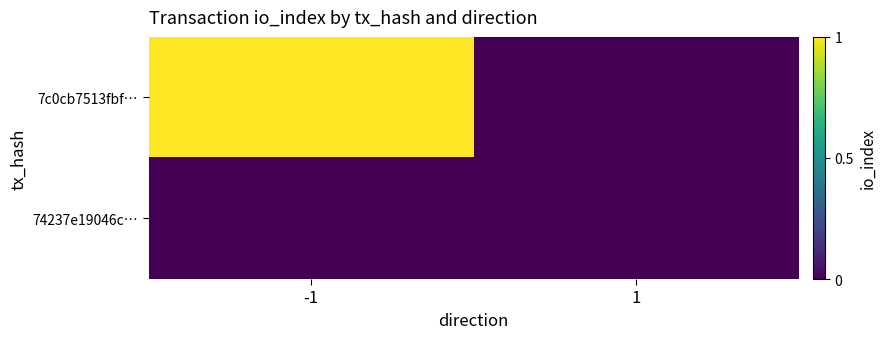

At how many categories does at least one series exceed 0?

1